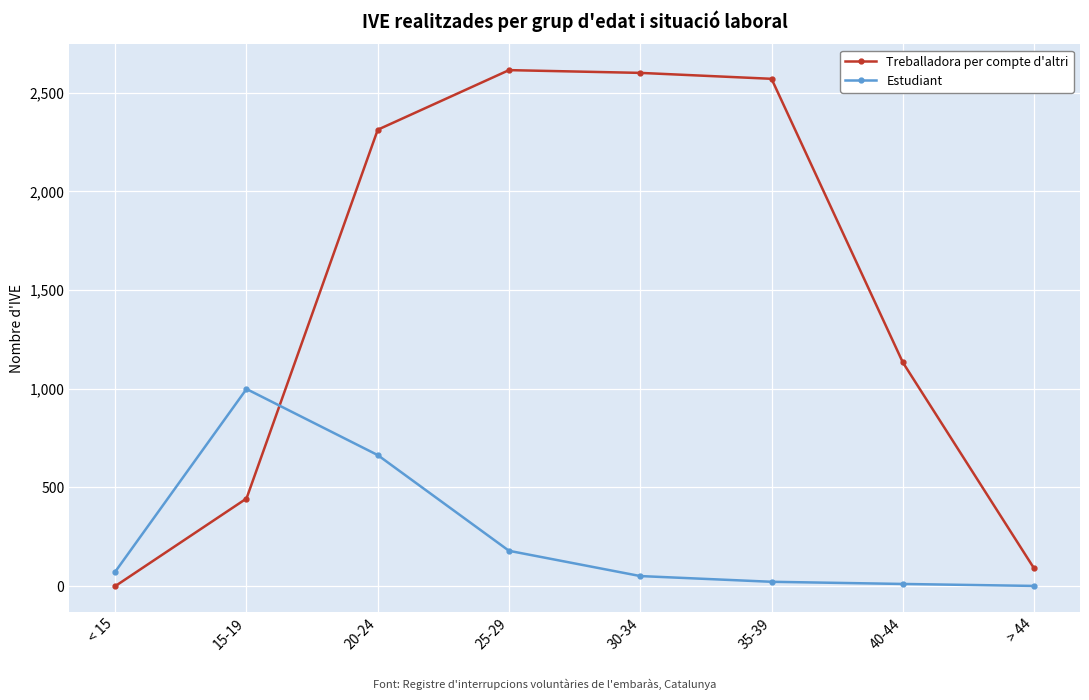

List the series in order of their peak value, lowest first.

Estudiant, Treballadora per compte d'altri